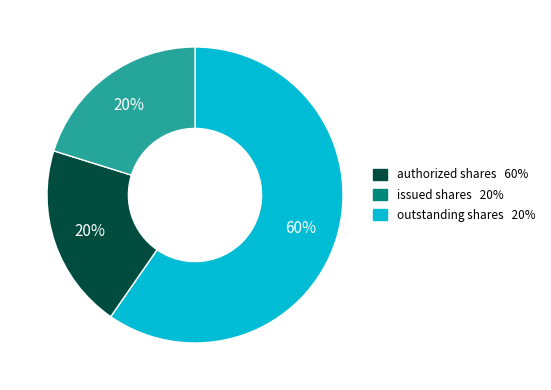

Is there any slice that represents more than half of the pie?

Yes